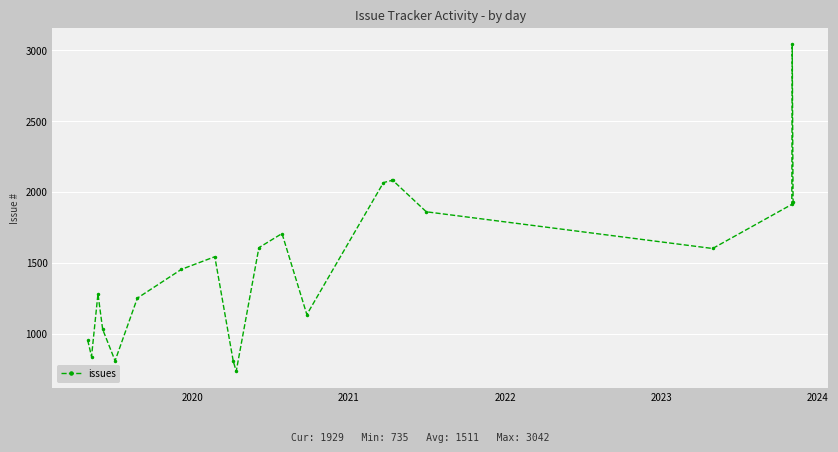

True or false: there are more than 0 points higher than both neighbors.

True